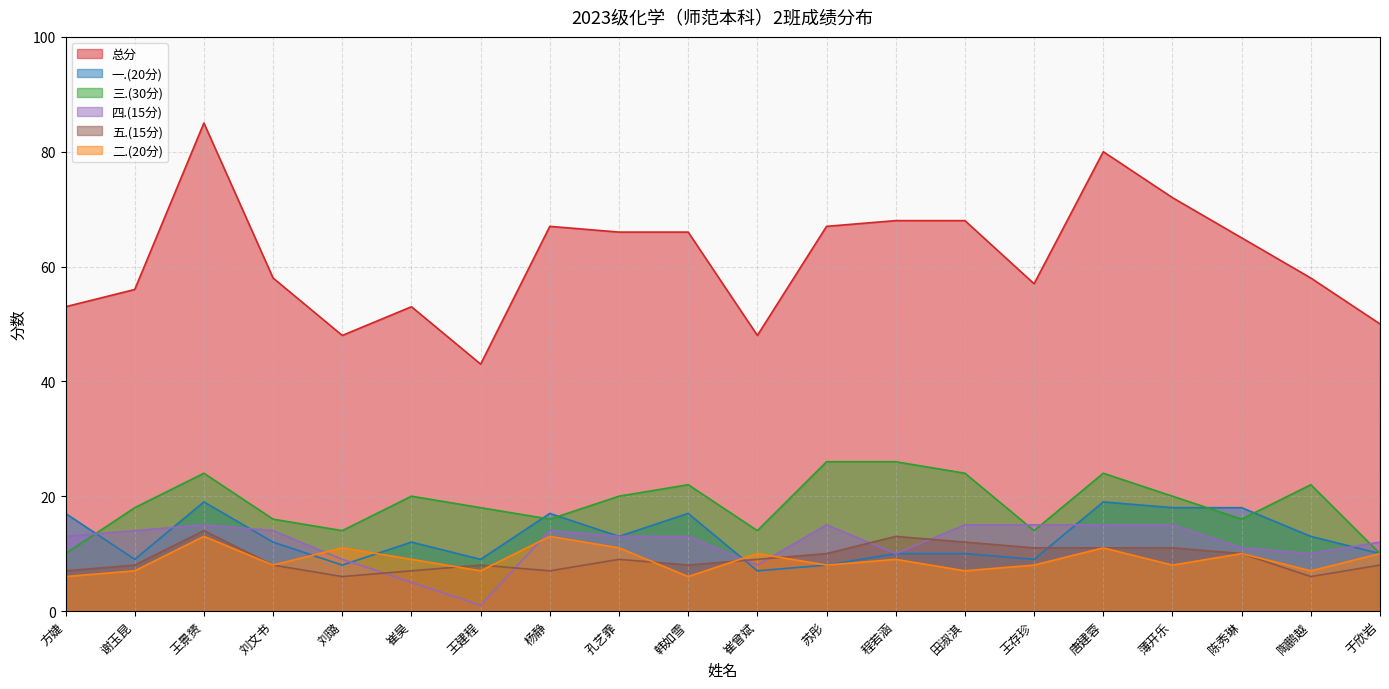

True or false: 四.(15分) and 总分 cross at least once.

False